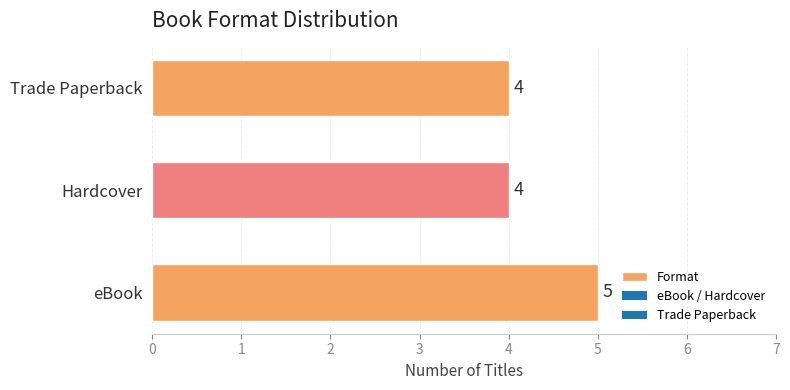

What is the approximate value at Trade Paperback?

4